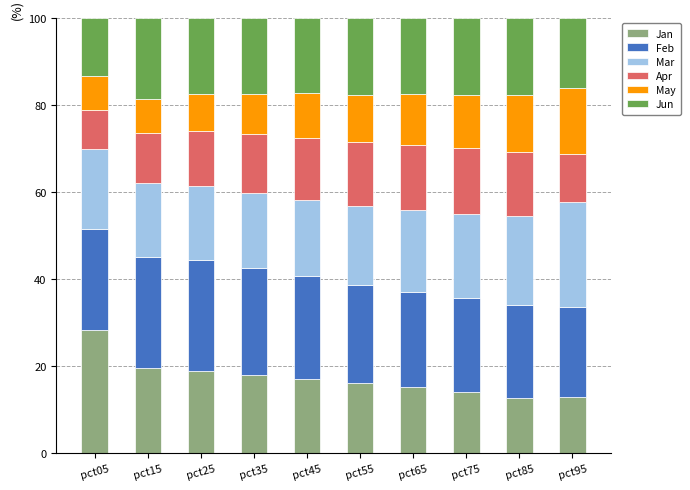

Which category has the highest value in the Jan series?

pct05